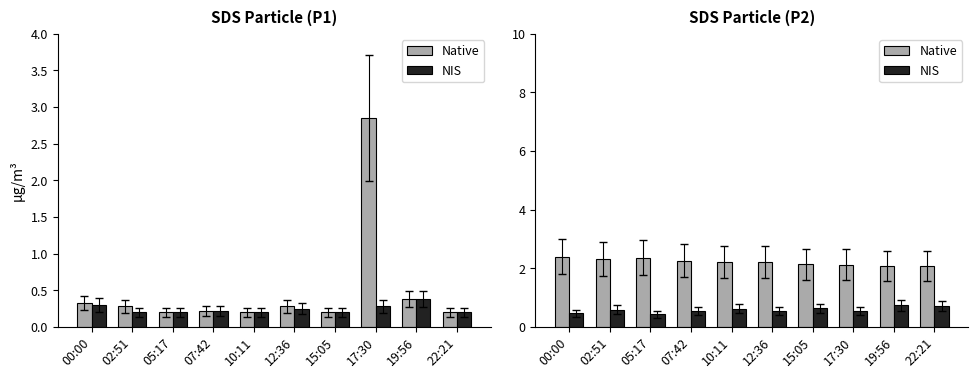

Which category has the highest value in the Native series?

00:00